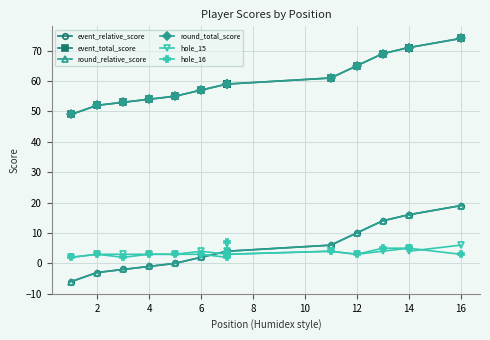

What are all the series names shown in the legend?

event_relative_score, event_total_score, round_relative_score, round_total_score, hole_15, hole_16